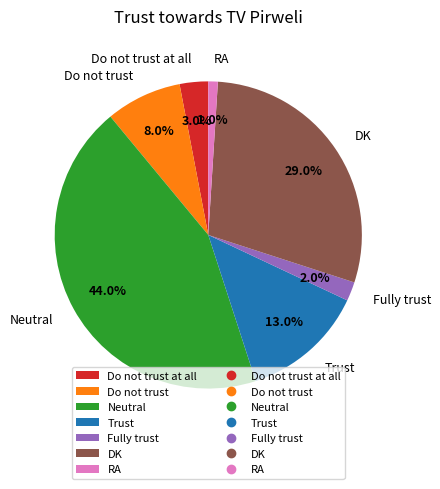

Which category has the smallest portion of the pie?

RA